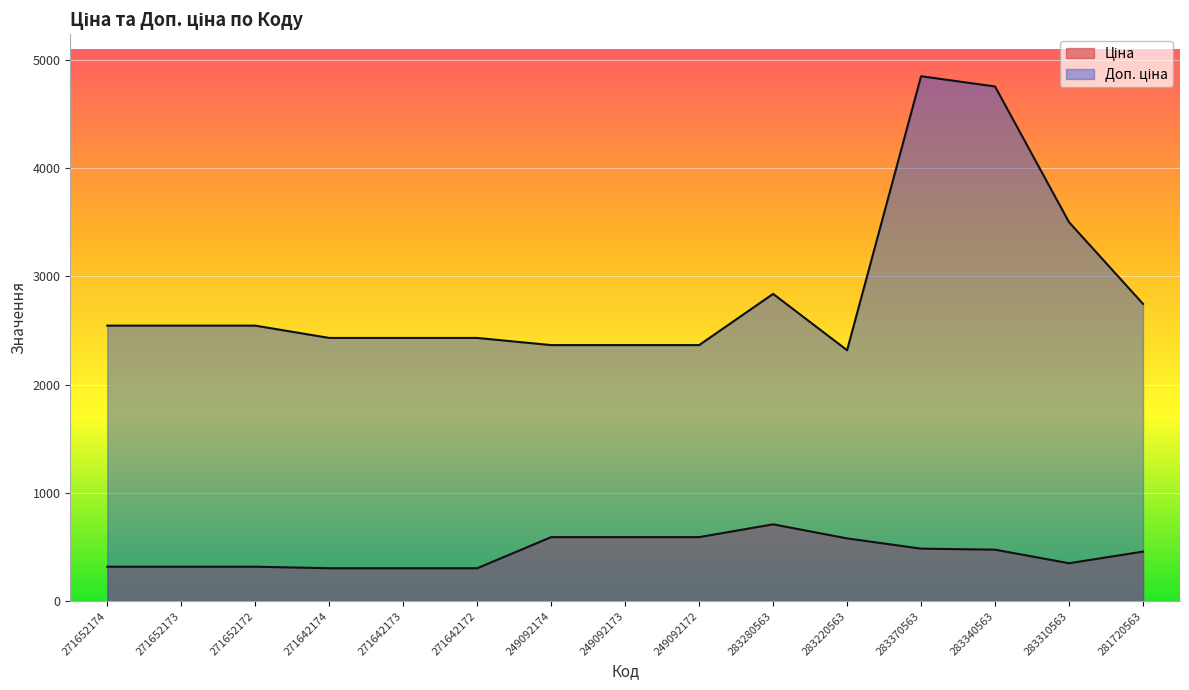

What is the difference between the second highest and minimum values in the Ціна series?

287.2